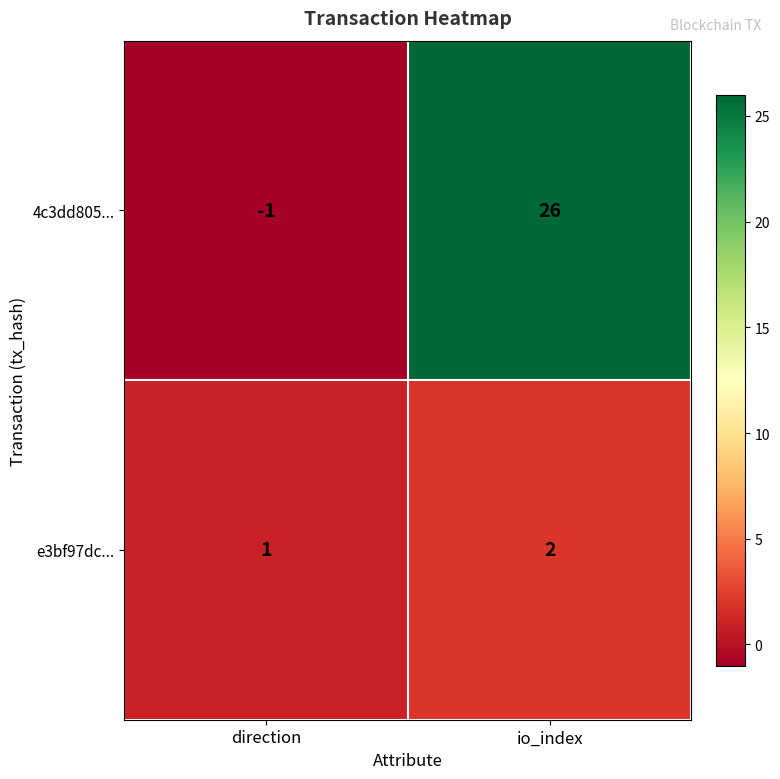

Reading left to right, transcribe all the data shown in this chart.

4c3dd805...: direction=-1	io_index=26
e3bf97dc...: direction=1	io_index=2